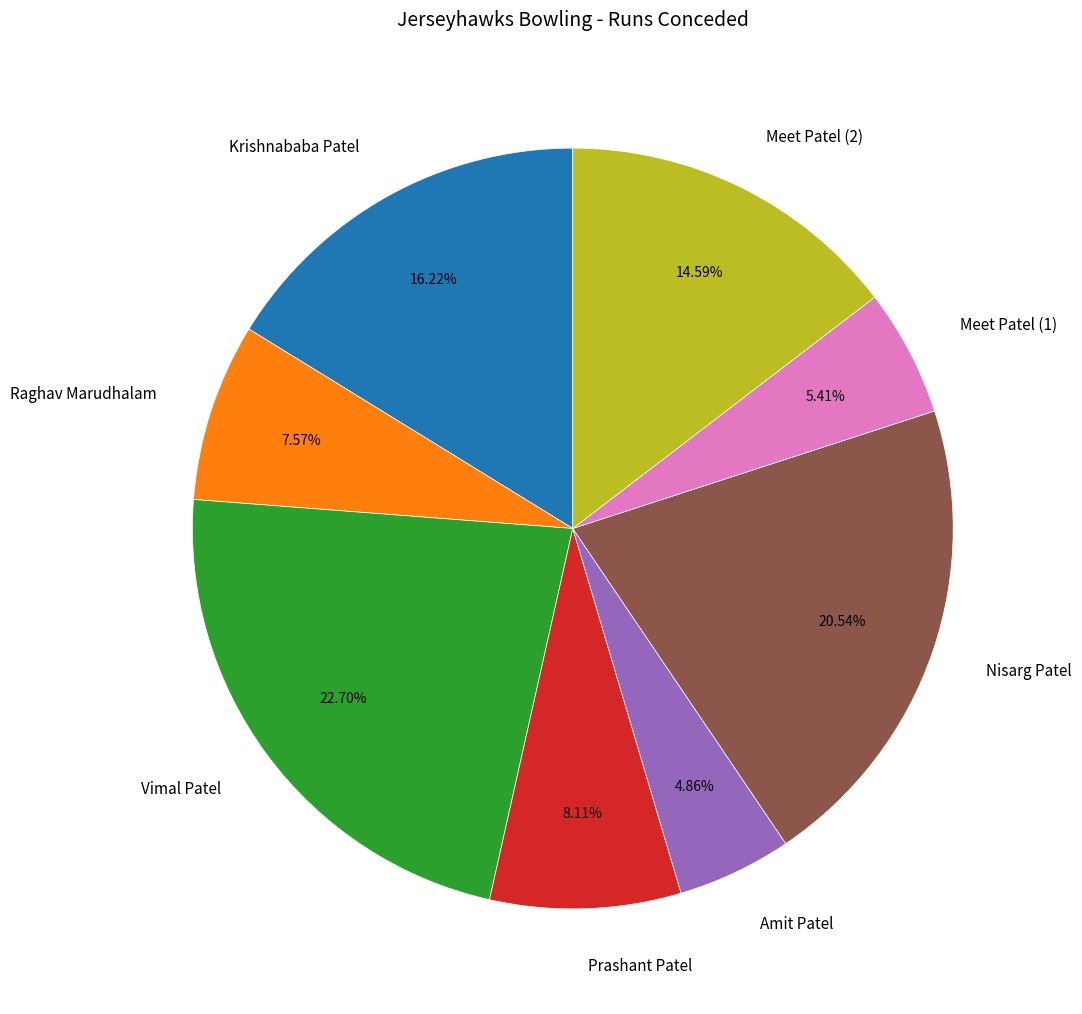

Is Krishnababa Patel the majority of the pie?

No